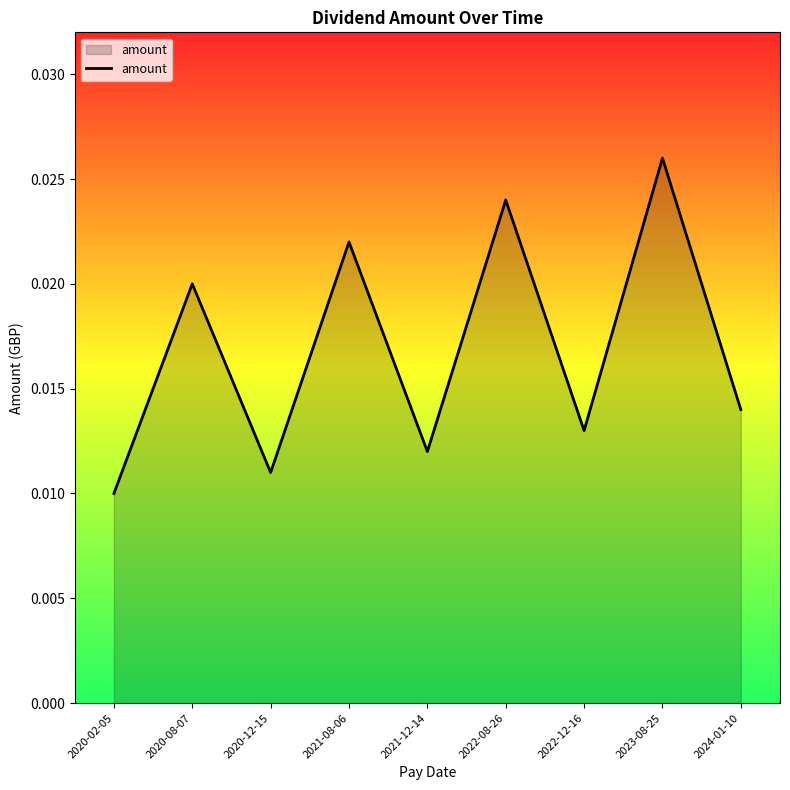

Does the chart have visible grid lines?

No